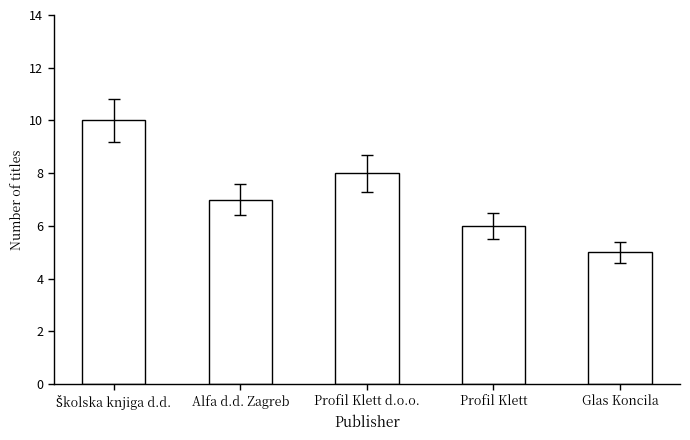

Which label corresponds to the smallest value in the chart?

Glas Koncila